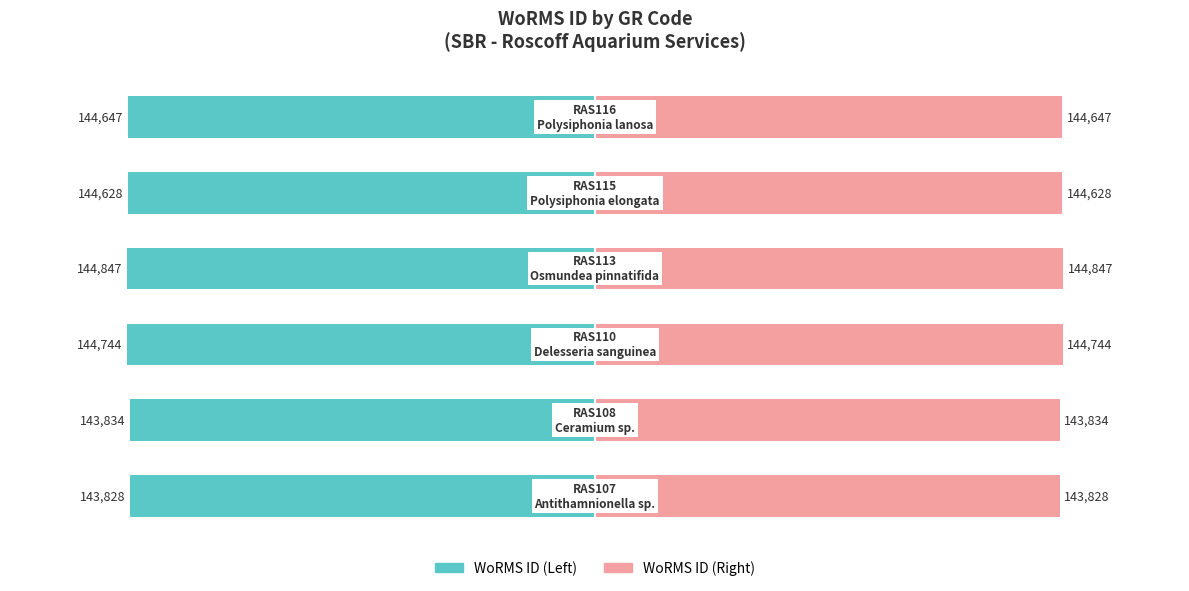

The value of WoRMS ID (Right) at 1 is 143834. True or false?

True